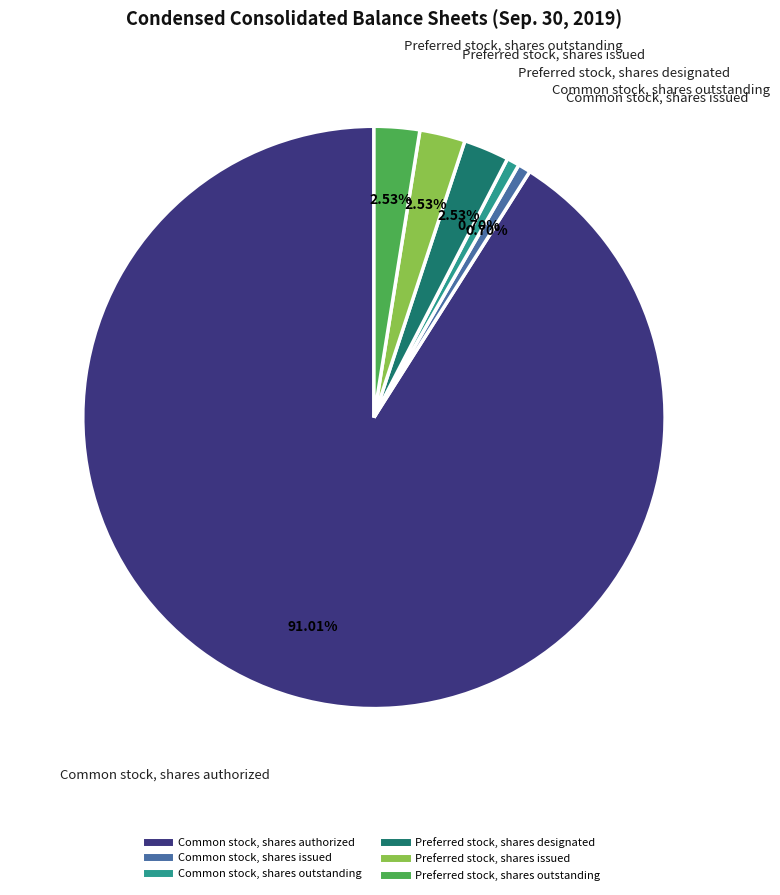

What is the total percentage of Common stock, shares issued and Preferred stock, shares designated?

3.2%